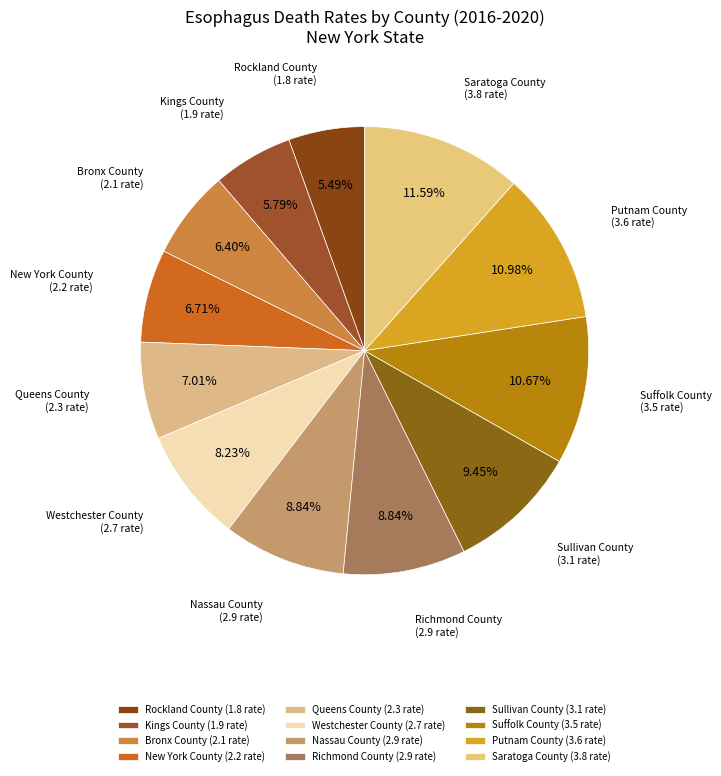

What is the total percentage of Kings County and Saratoga County?

17.4%